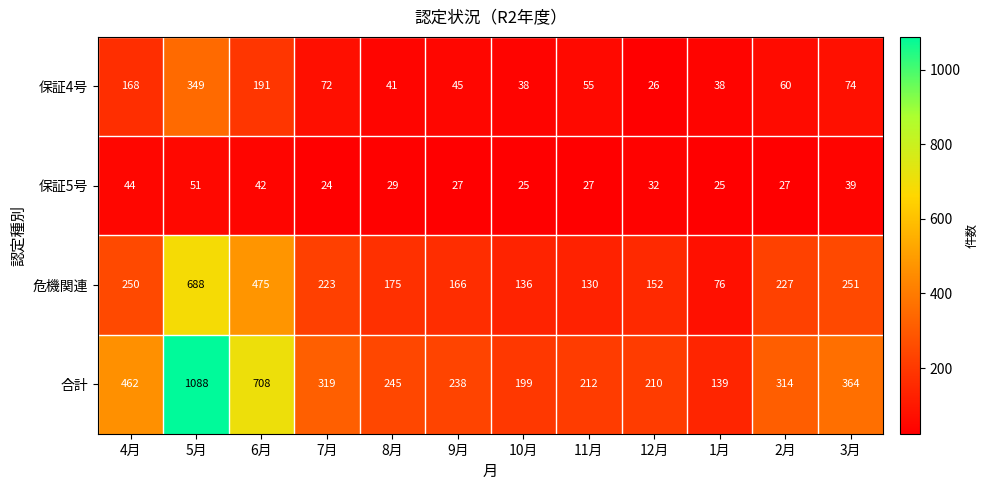

Which series has the largest total across all categories?

合計